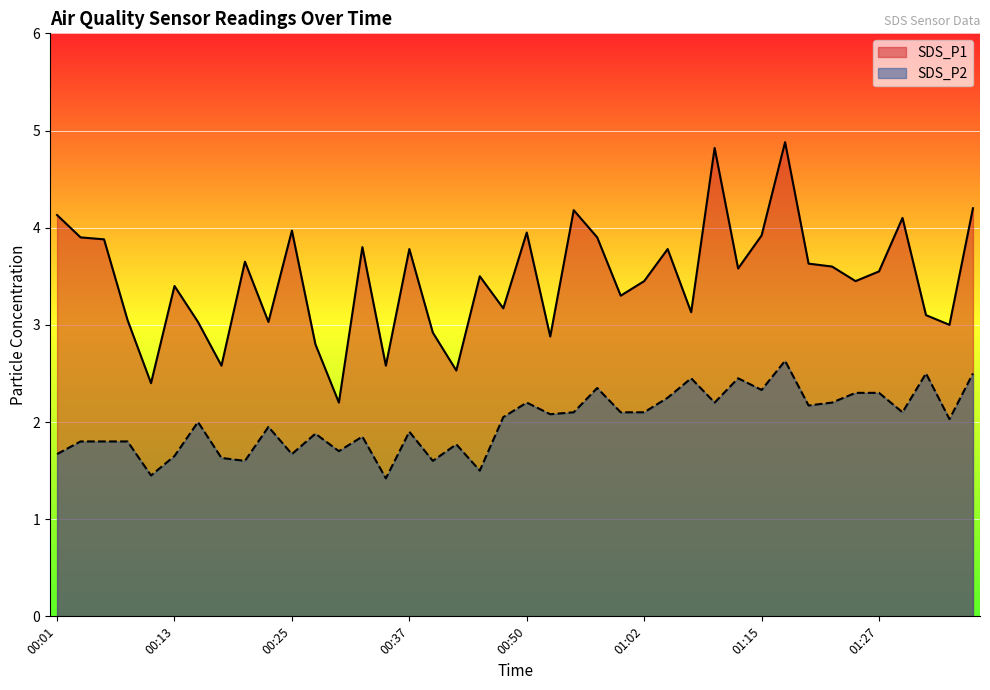

How many lines are shown in the chart?

2